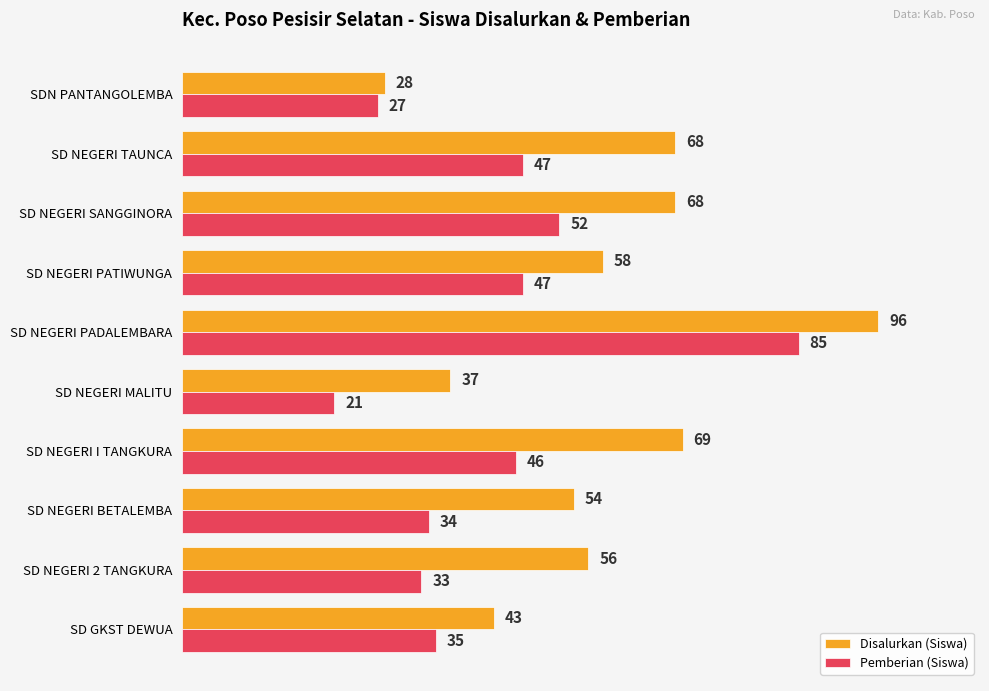

What is the minimum value for Disalurkan (Siswa)?

28